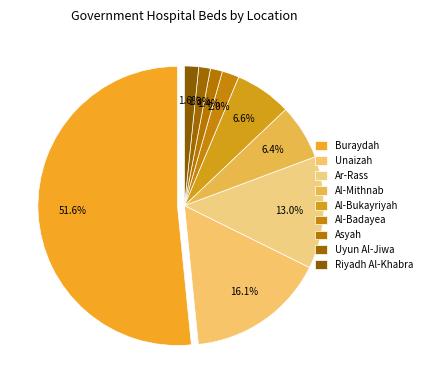

Which slice is the smallest?

Uyun Al-Jiwa